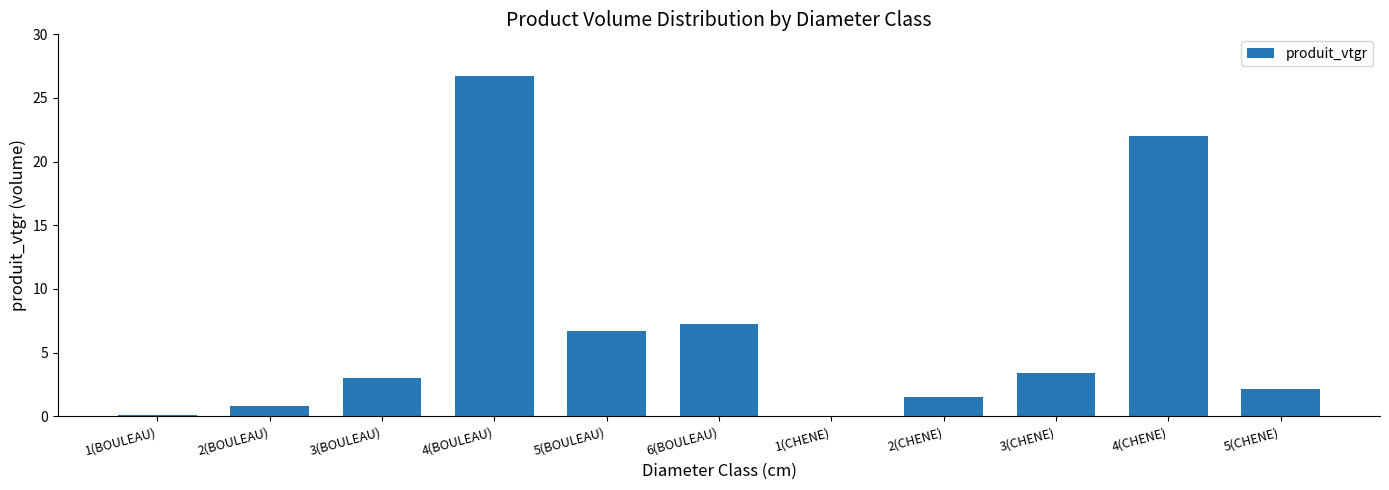

At which category does the chart reach its peak across all series?

4(BOULEAU)